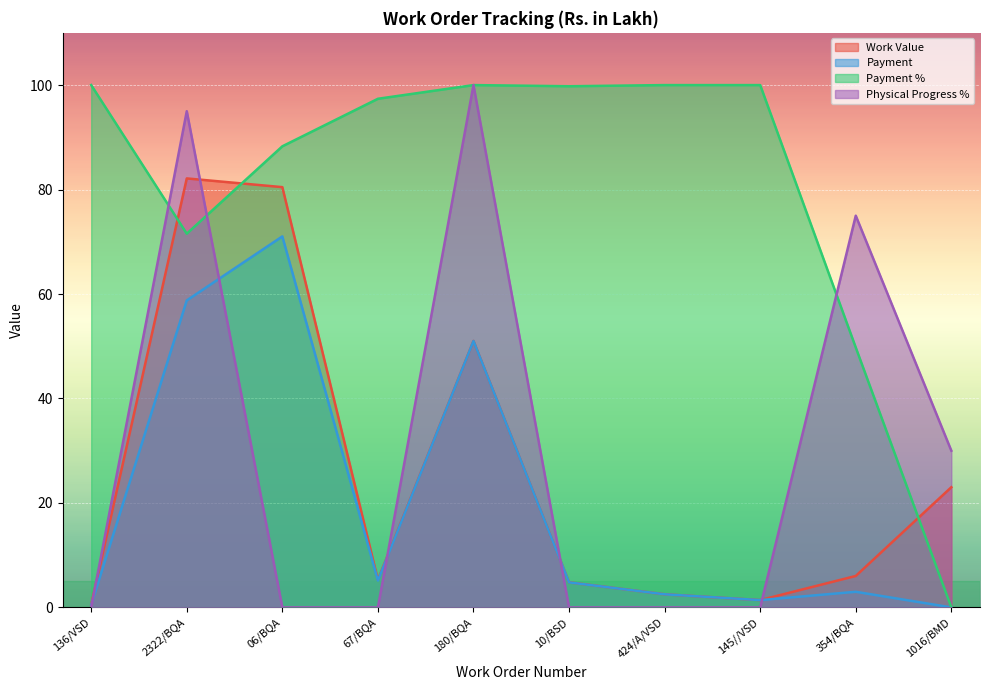

True or false: Physical Progress % and Payment % intersect in this chart.

True